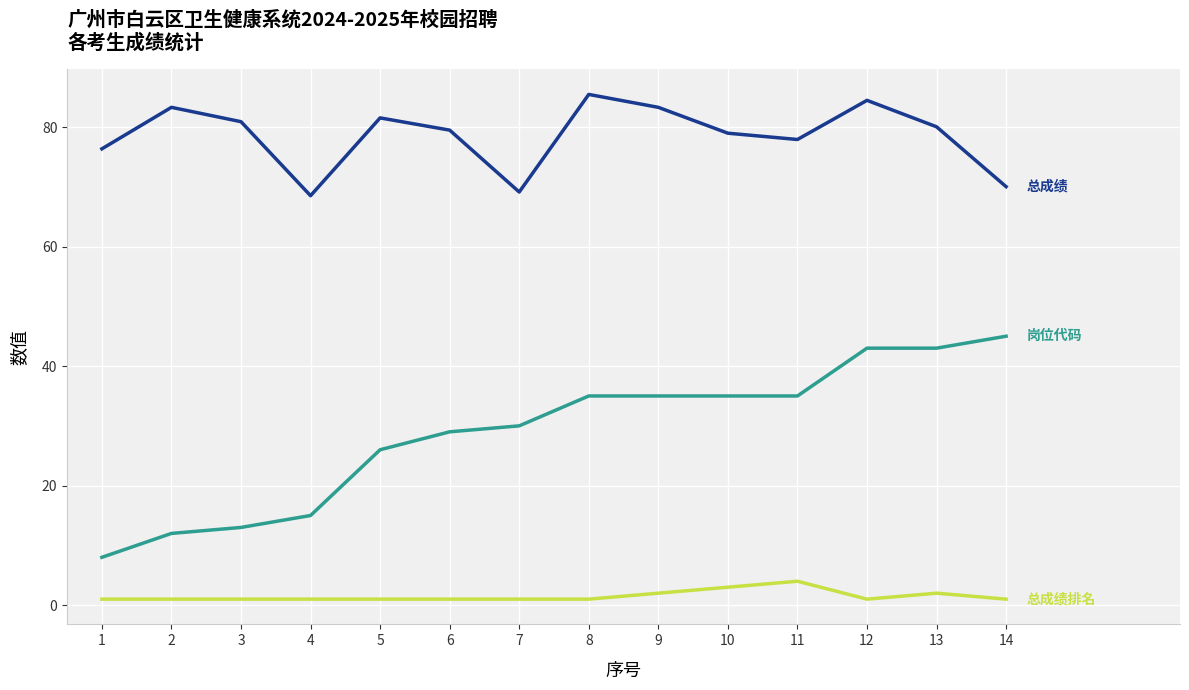

What is the greatest value displayed?

85.5